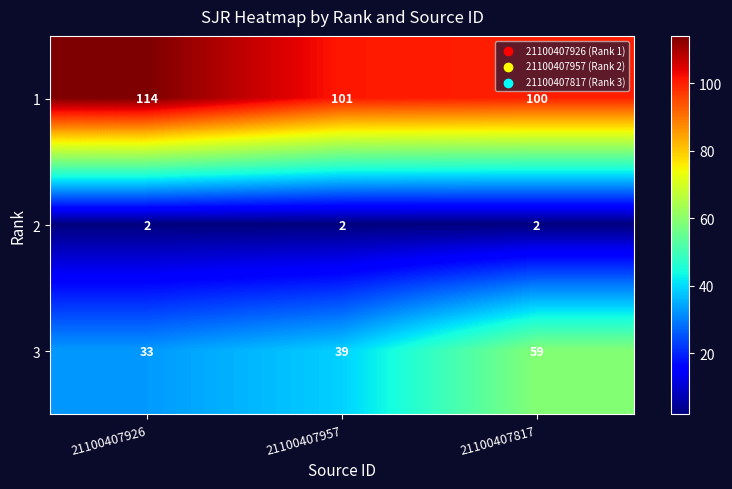

Reading left to right, extract all data points from this chart.

1: 114	101	100
2: 2	2	2
3: 33	39	59